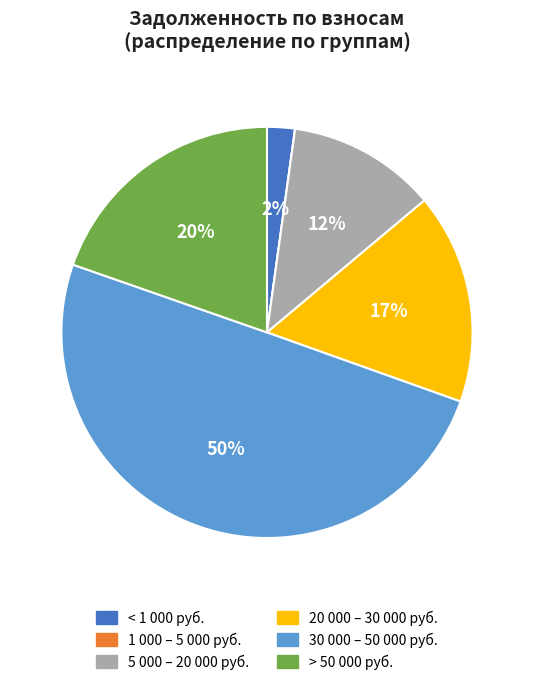

Is 20 000 – 30 000 руб. the majority of the pie?

No